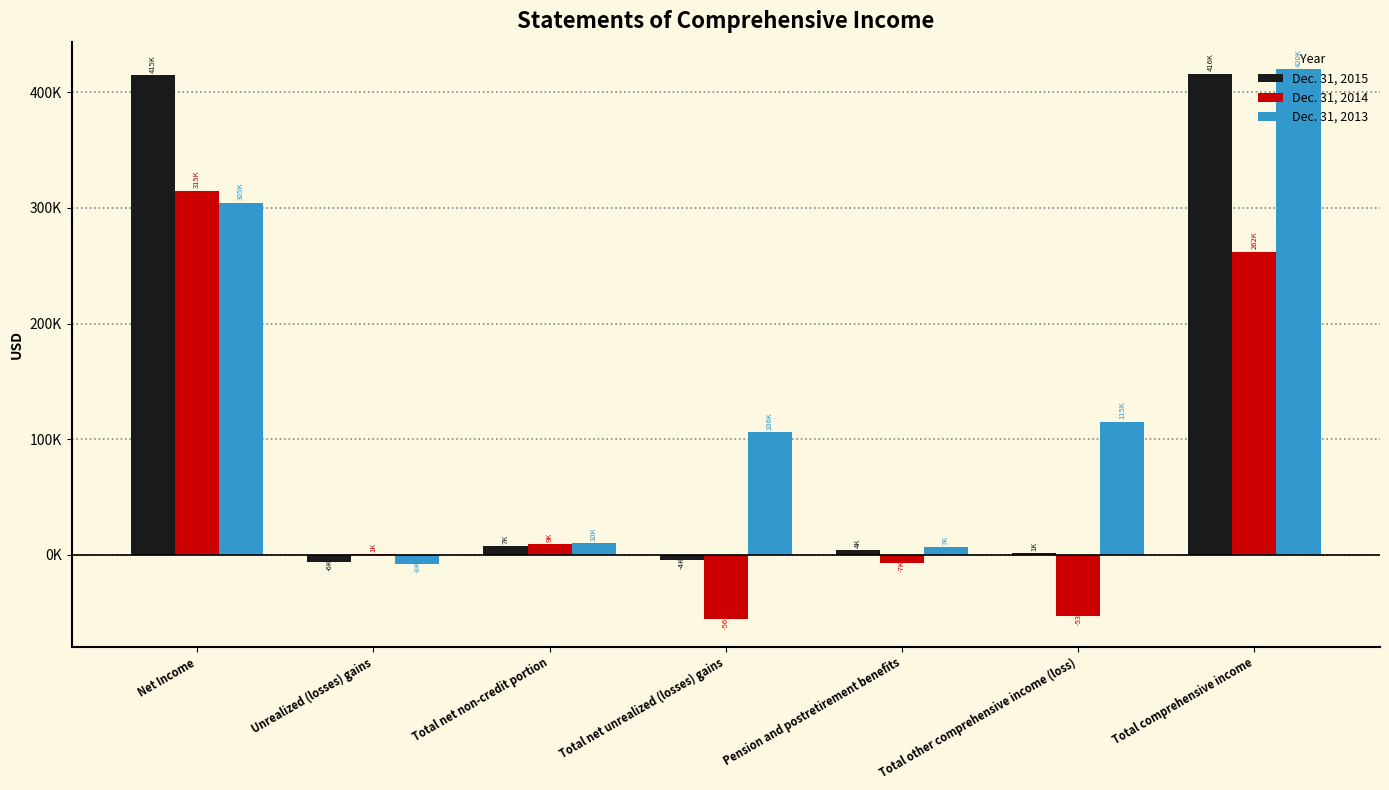

Reading left to right, list all the values displayed in this chart.

Dec. 31, 2015: 414811	-6091	7470	-4370	4290	1299	416110
Dec. 31, 2014: 314923	869	9008	-55684	-6907	-52714	262209
Dec. 31, 2013: 304642	-8001	10180	106131	6798	115108	419750